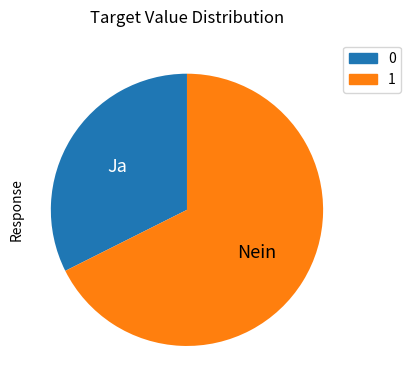

How many slices are in this pie chart?

2